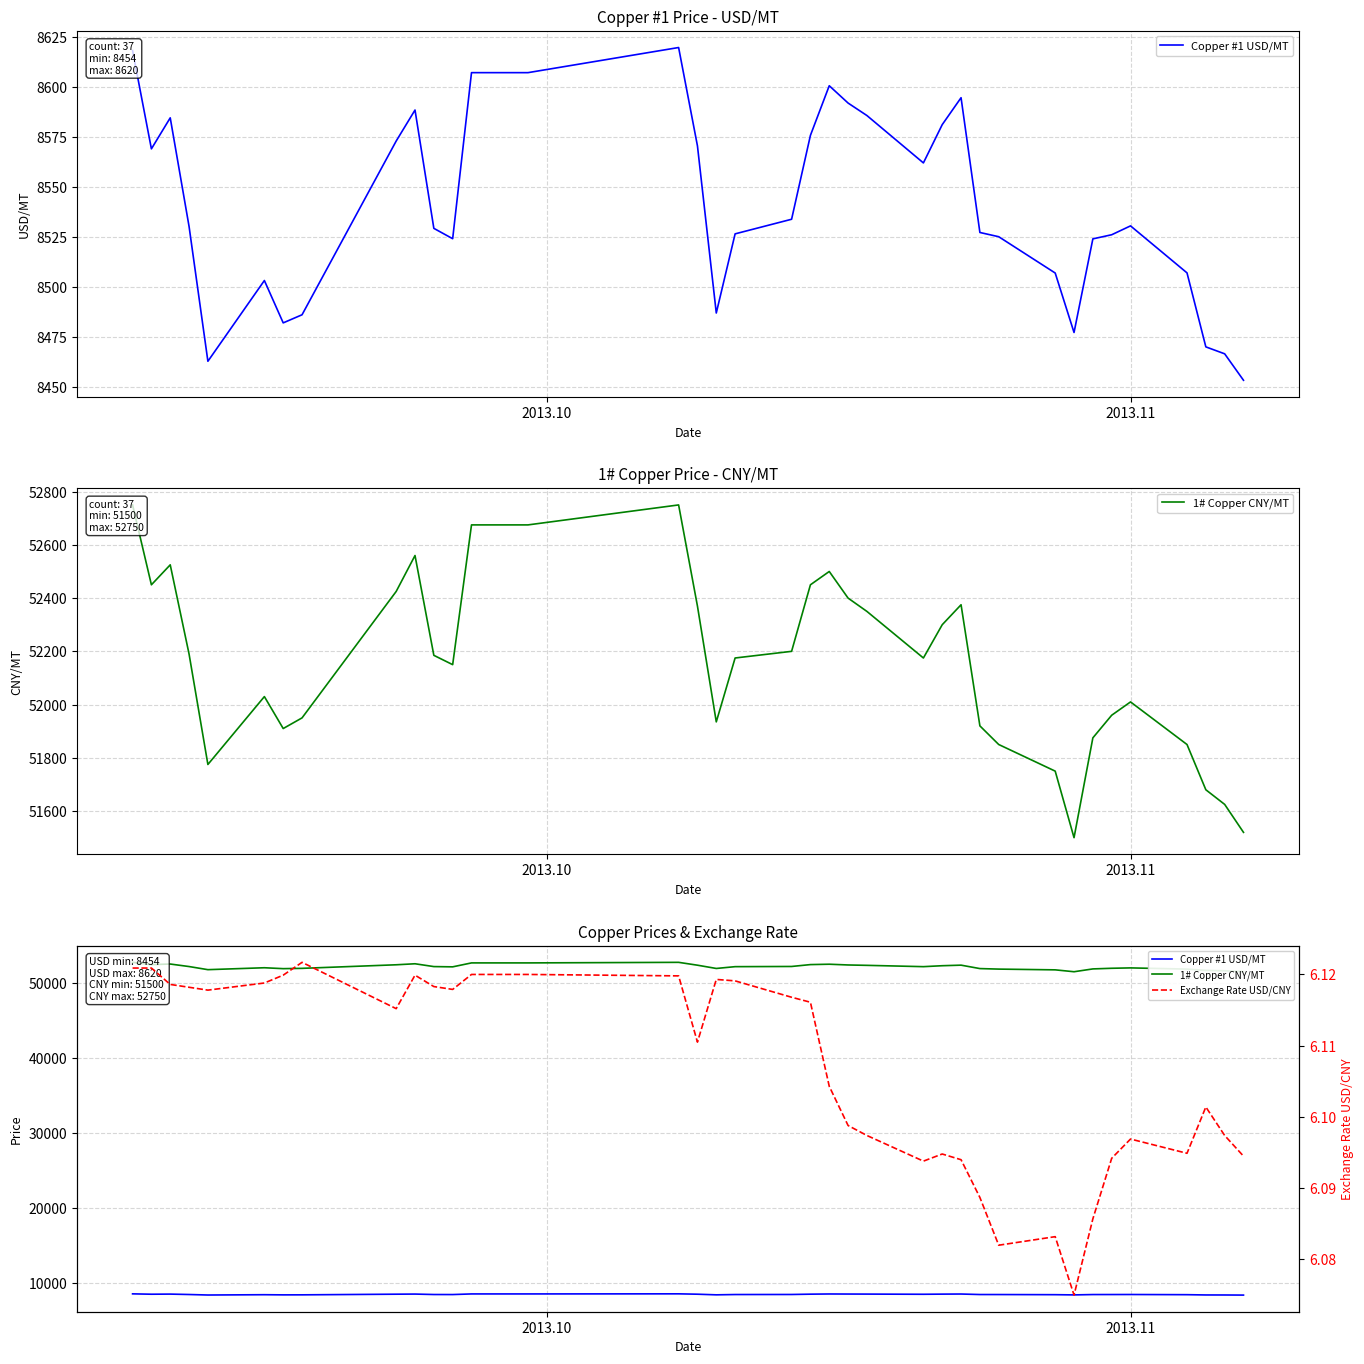

Reading right to left, extract all data points from this chart.

Copper #1 USD/MT: 8453.5	8466.7	8470.2	8507.1	8530.6	8526.1	8524.1	8477.4	8507.0	8525.2	8527.3	8594.5	8581.1	8562.0	8585.6	8591.9	8600.5	8575.7	8533.9	8526.6	8487.1	8570.5	8619.6	8607.0	8607.0	8524.2	8529.3	8588.4	8572.9	8486.2	8482.2	8503.3	8463.0	8530.3	8584.5	8569.0	8618.0
1# Copper CNY/MT: 51520.0	51625.0	51680.0	51850.0	52010.0	51960.0	51875.0	51500.0	51750.0	51850.0	51920.0	52375.0	52300.0	52175.0	52350.0	52400.0	52500.0	52450.0	52200.0	52175.0	51935.0	52370.0	52750.0	52675.0	52675.0	52150.0	52185.0	52560.0	52425.0	51950.0	51910.0	52030.0	51775.0	52190.0	52525.0	52450.0	52750.0
Exchange Rate USD/CNY: 6.1	6.1	6.1	6.1	6.1	6.1	6.1	6.1	6.1	6.1	6.1	6.1	6.1	6.1	6.1	6.1	6.1	6.1	6.1	6.1	6.1	6.1	6.1	6.1	6.1	6.1	6.1	6.1	6.1	6.1	6.1	6.1	6.1	6.1	6.1	6.1	6.1